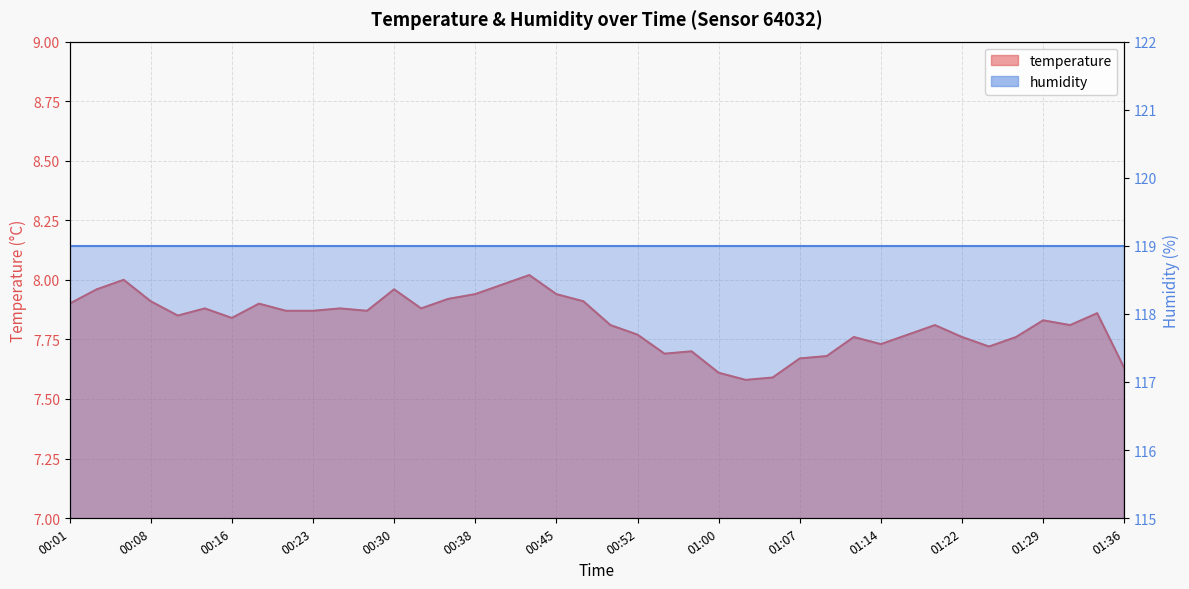

What is the sum of the values at 00:33 and 00:16?

15.7